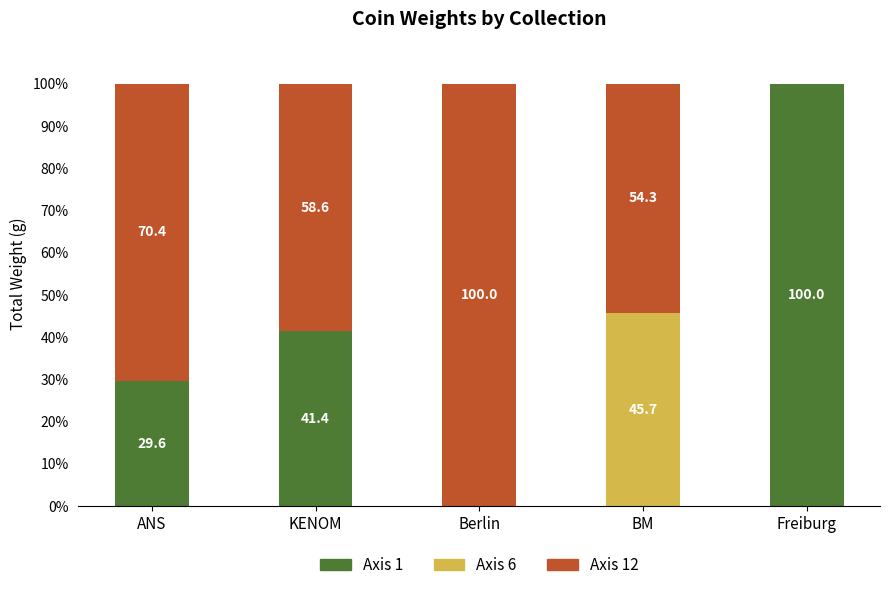

What is the maximum value for Axis 1?

100.0